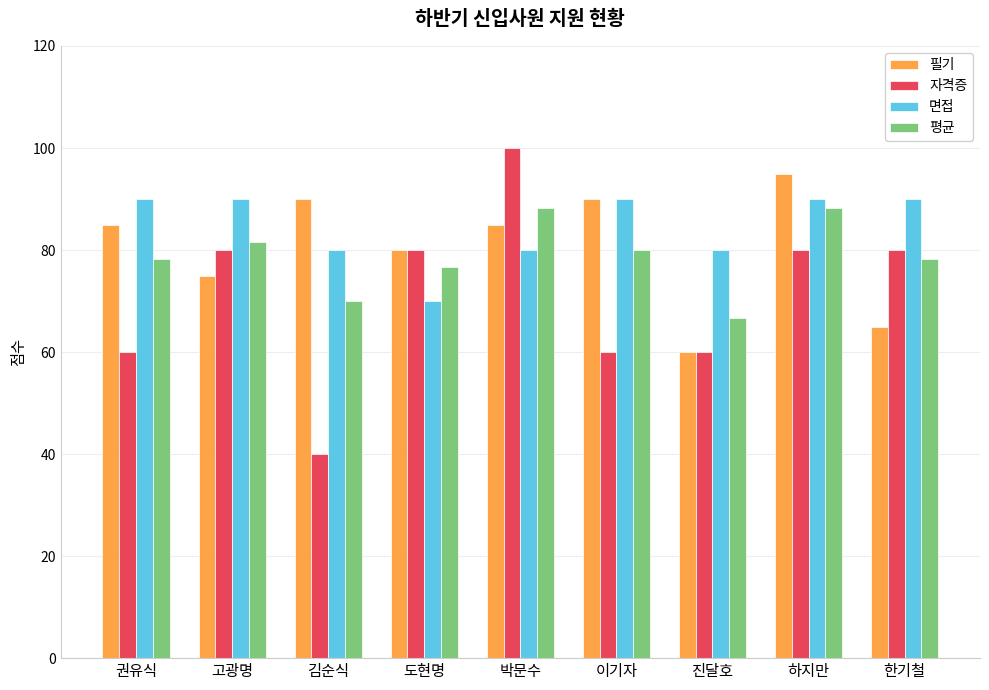

Reading right to left, what are all the values shown in this chart?

필기: 한기철=65.0	하지만=95.0	진달호=60.0	이기자=90.0	박문수=85.0	도현명=80.0	김순식=90.0	고광명=75.0	권유식=85.0
자격증: 한기철=80.0	하지만=80.0	진달호=60.0	이기자=60.0	박문수=100.0	도현명=80.0	김순식=40.0	고광명=80.0	권유식=60.0
면접: 한기철=90.0	하지만=90.0	진달호=80.0	이기자=90.0	박문수=80.0	도현명=70.0	김순식=80.0	고광명=90.0	권유식=90.0
평균: 한기철=78.3	하지만=88.3	진달호=66.7	이기자=80.0	박문수=88.3	도현명=76.7	김순식=70.0	고광명=81.7	권유식=78.3